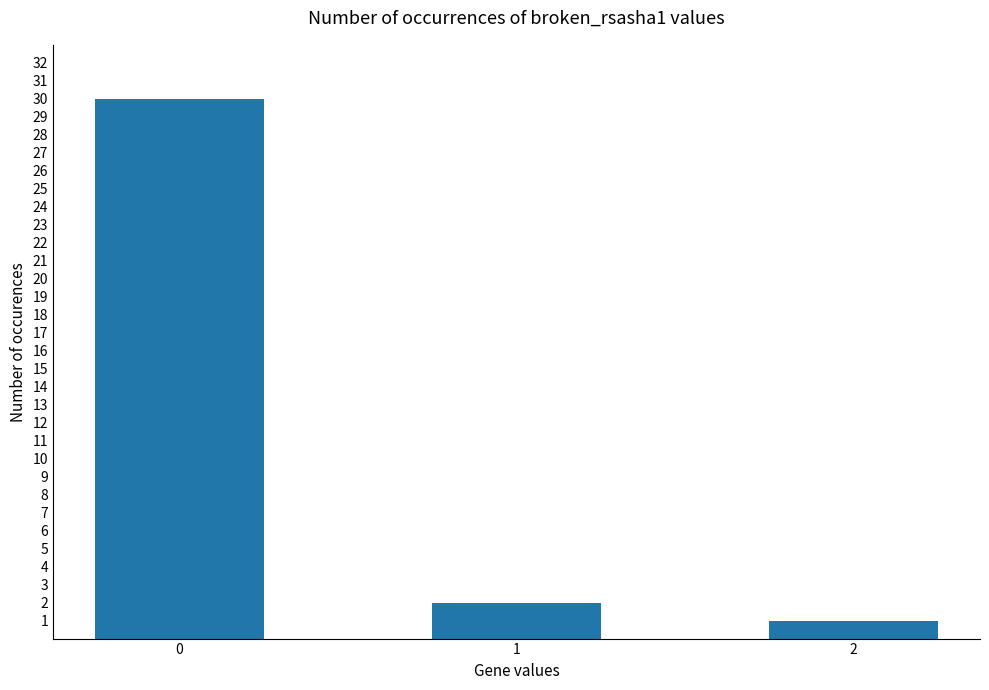

True or false: the data shows 7 at 0.

False